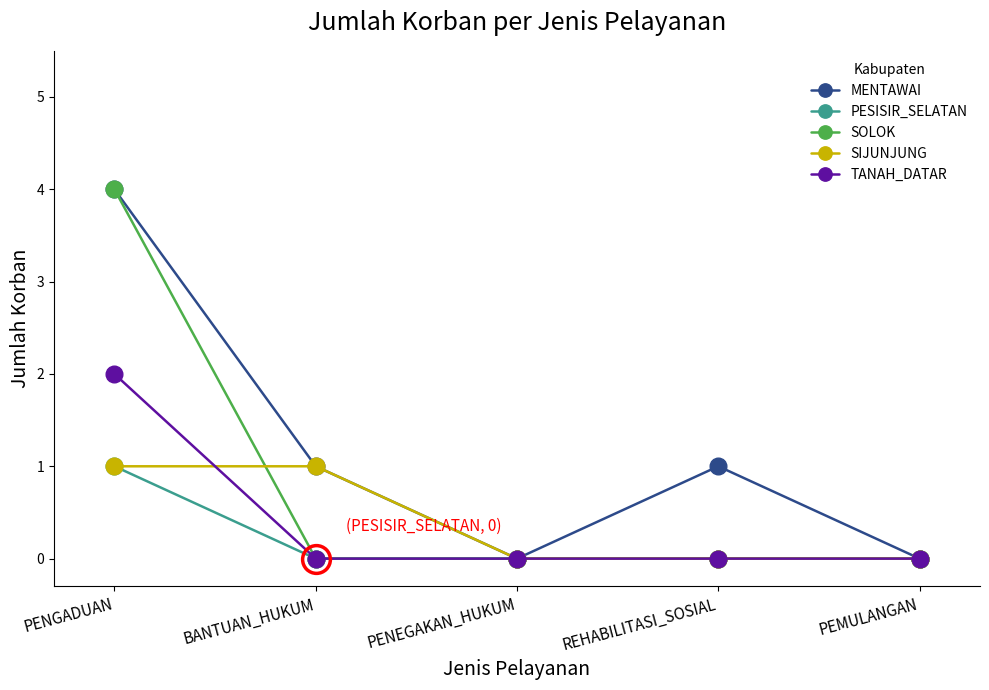

What is the label of the 5th point from the left?

PEMULANGAN